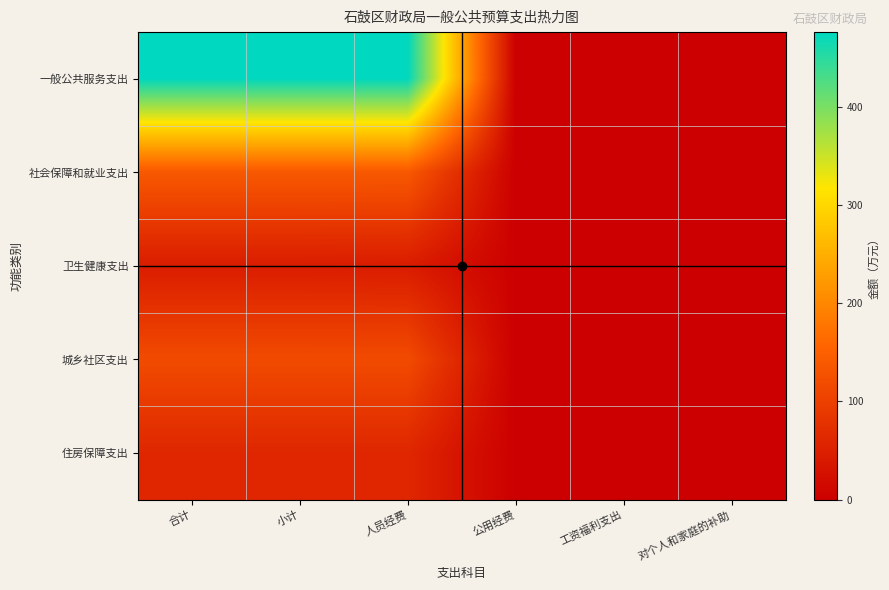

At how many categories does at least one series exceed 70?

3